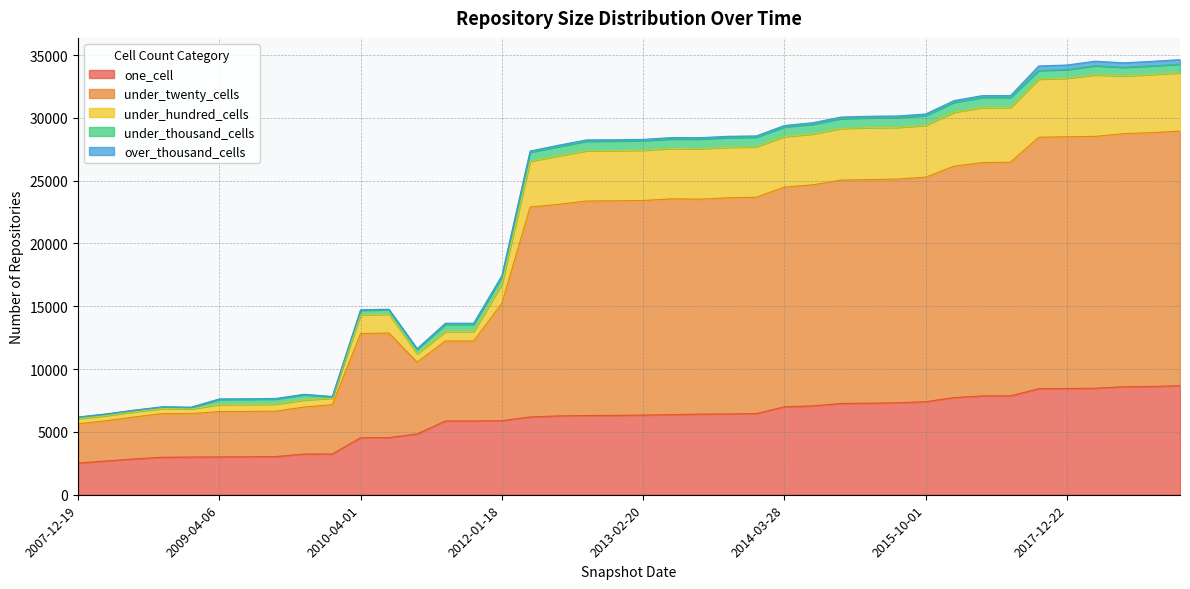

True or false: under_twenty_cells and under_hundred_cells cross at least once.

False